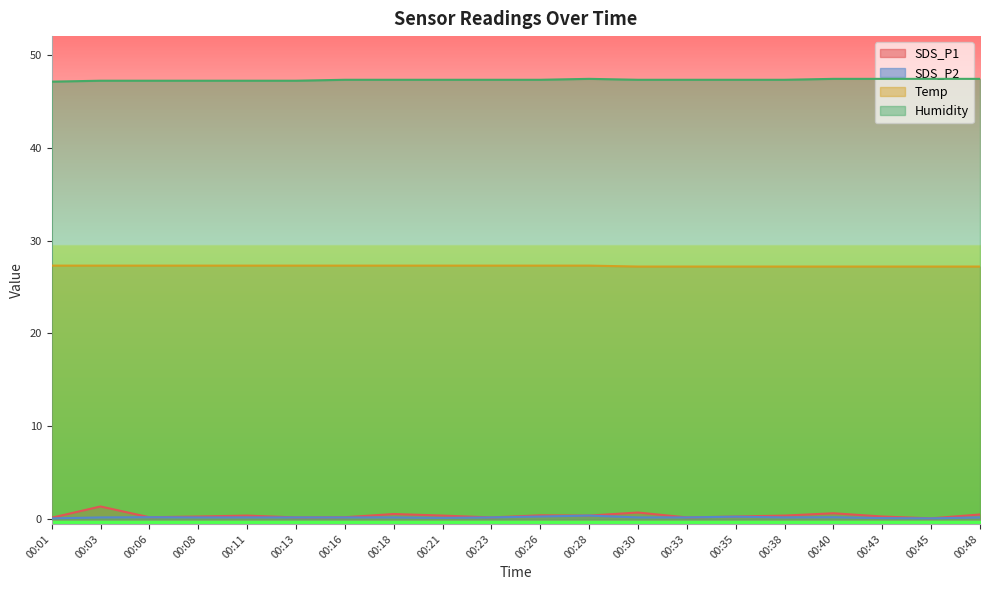

What is the lowest value of the Humidity series?

47.1